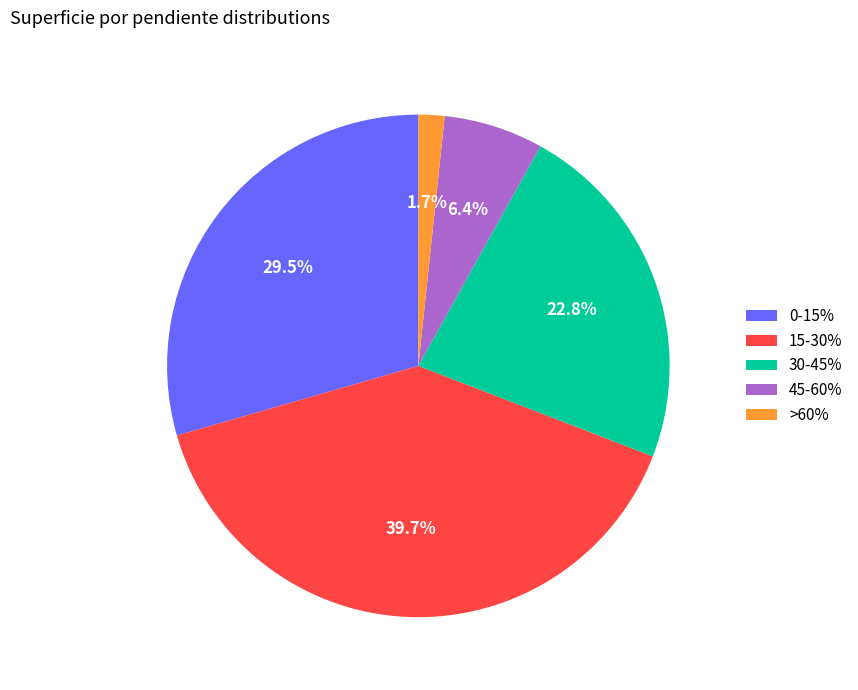

How many slices are in this pie chart?

5